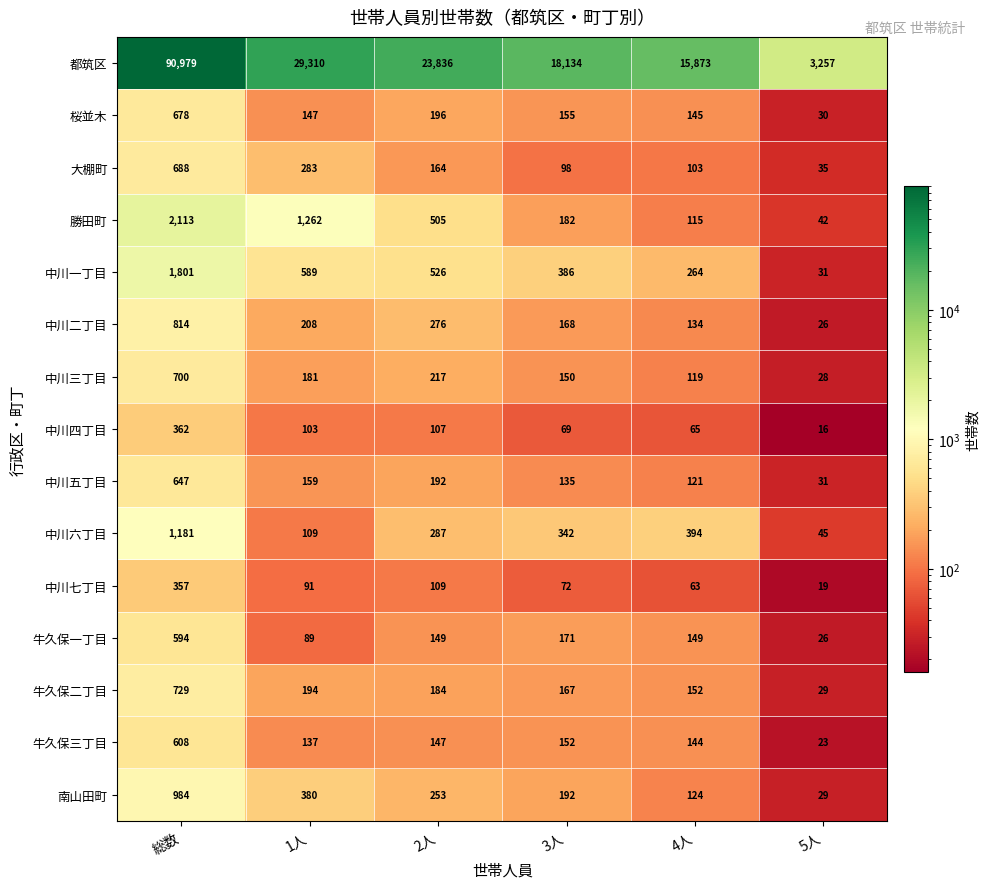

What is the difference between the 中川五丁目 values at 1人 and 2人?

33